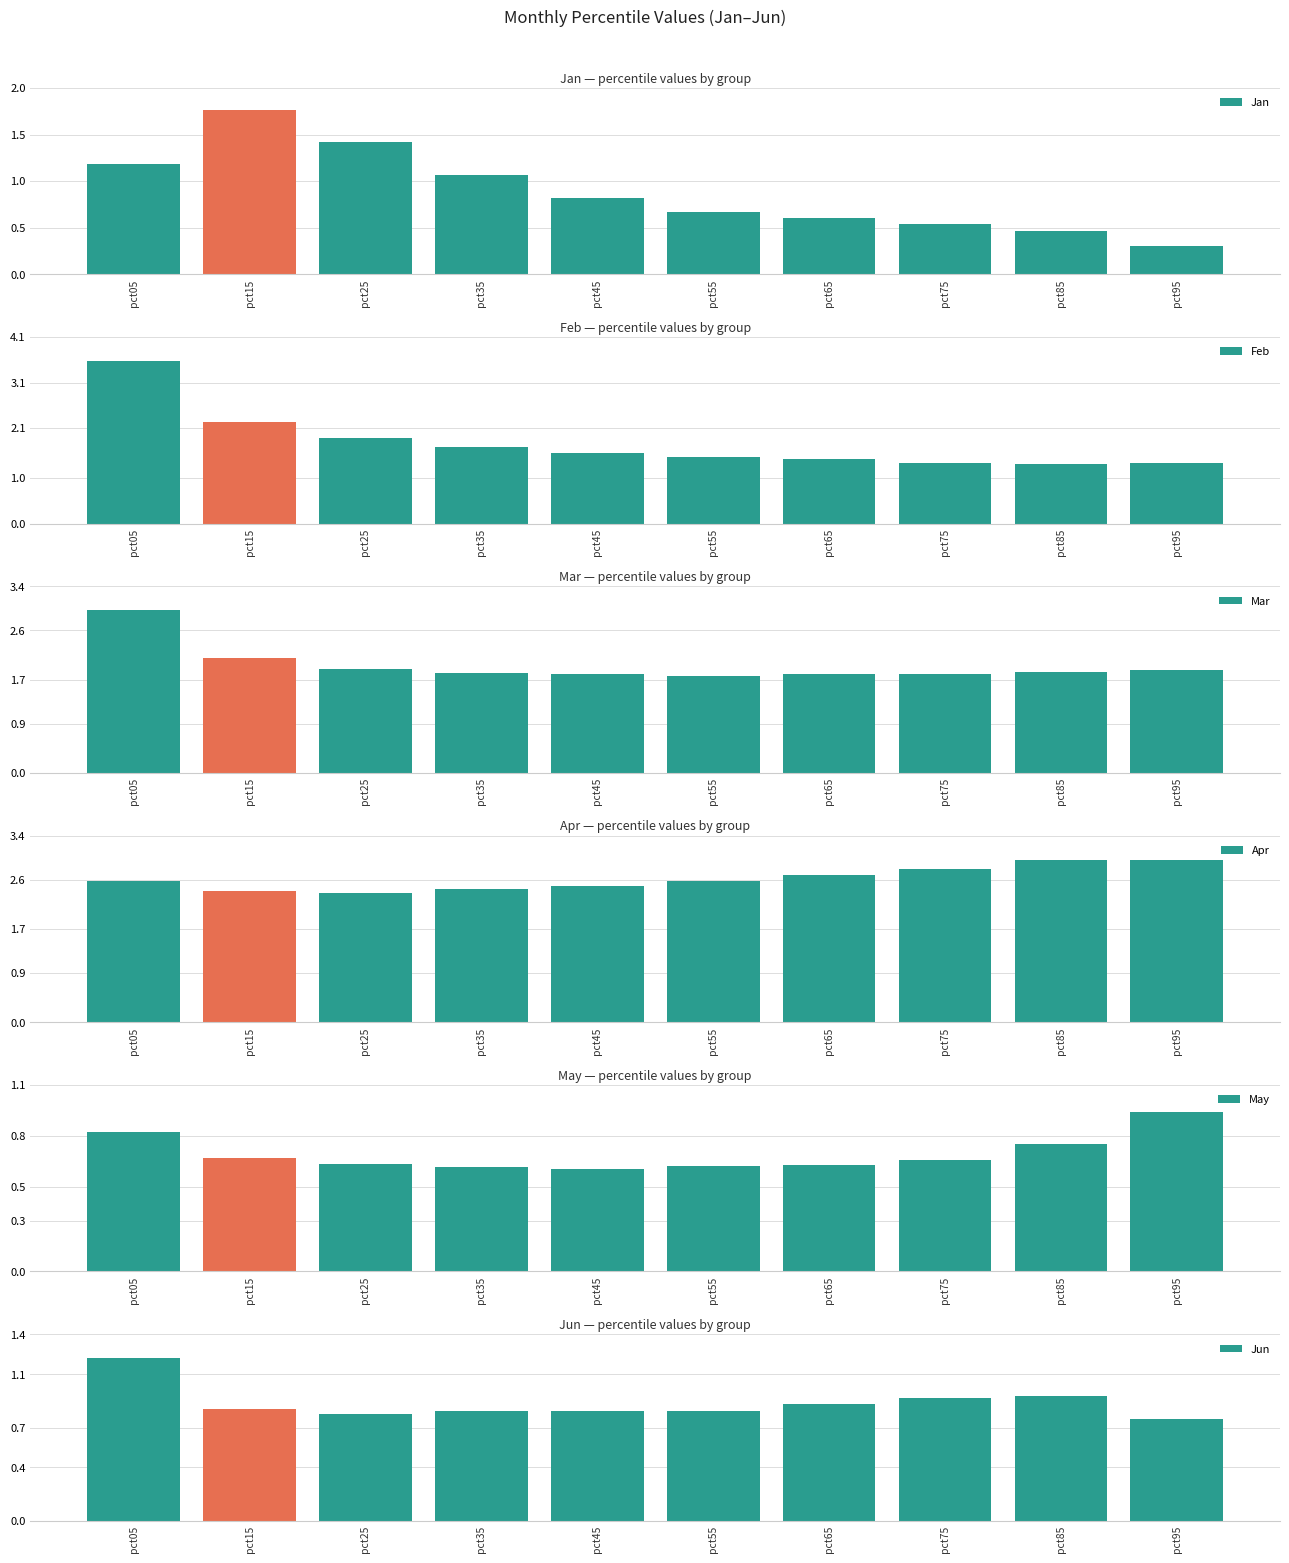

At which category is the sum across all series the highest?

pct05